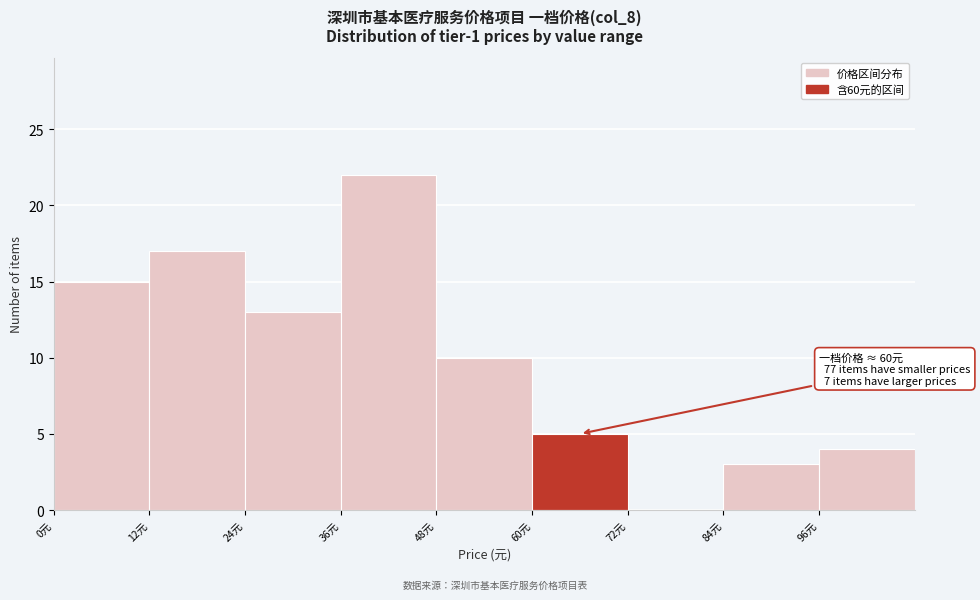

Over which range of the x-axis is the bar tallest?

36 to 48